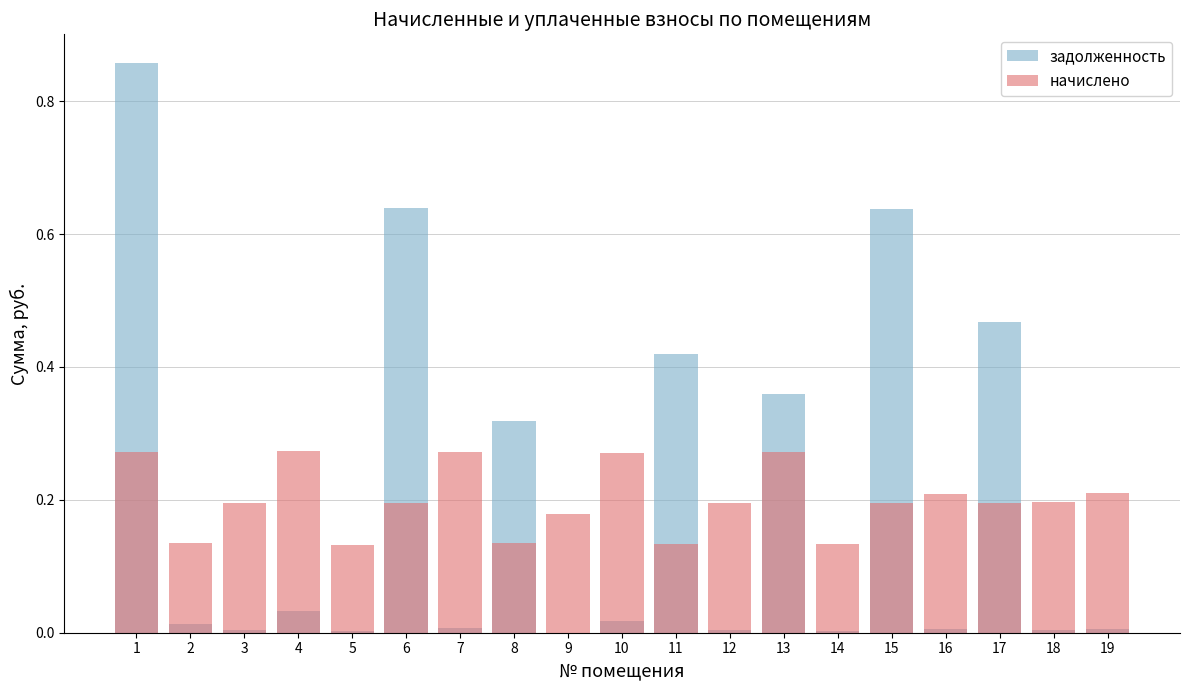

Reading left to right, what are all the values shown in this chart?

задолженность: 1=0.9	2=0.0	3=0.0	4=0.0	5=0.0	6=0.6	7=0.0	8=0.3	9=0.0	10=0.0	11=0.4	12=0.0	13=0.4	14=0.0	15=0.6	16=0.0	17=0.5	18=0.0	19=0.0
начислено: 1=0.3	2=0.1	3=0.2	4=0.3	5=0.1	6=0.2	7=0.3	8=0.1	9=0.2	10=0.3	11=0.1	12=0.2	13=0.3	14=0.1	15=0.2	16=0.2	17=0.2	18=0.2	19=0.2